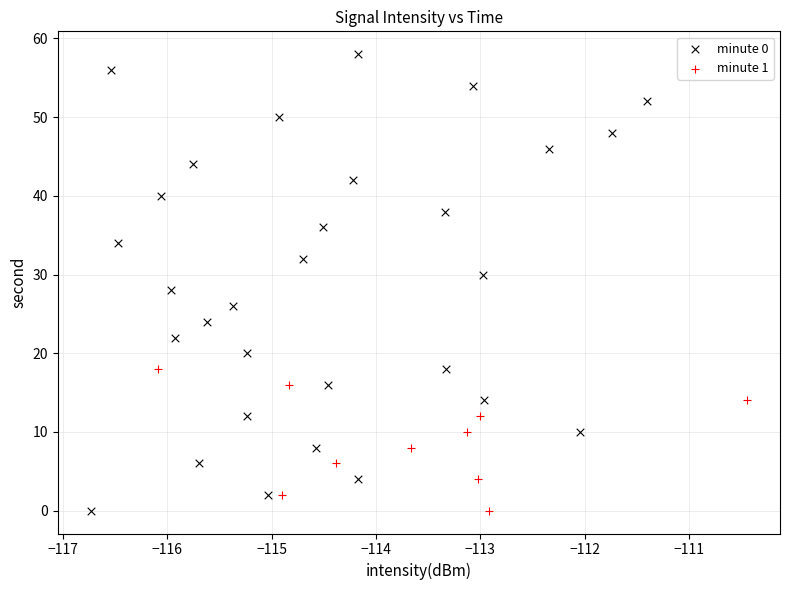

Which series has the largest Y range (max minus min)?

minute 0